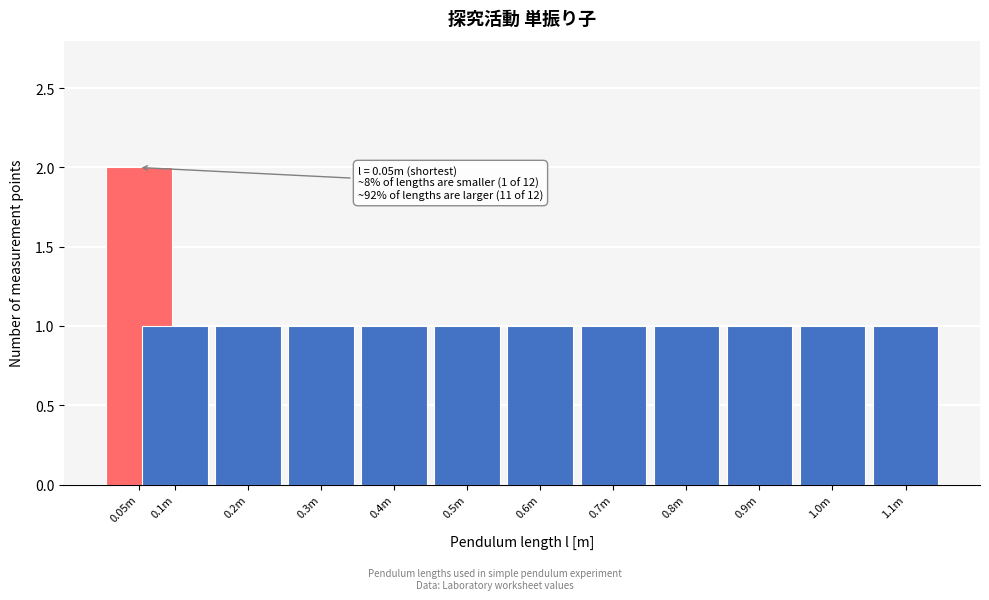

Reading left to right, list all the values displayed in this chart.

0.05m=2	0.1m=1	0.2m=1	0.3m=1	0.4m=1	0.5m=1	0.6m=1	0.7m=1	0.8m=1	0.9m=1	1.0m=1	1.1m=1